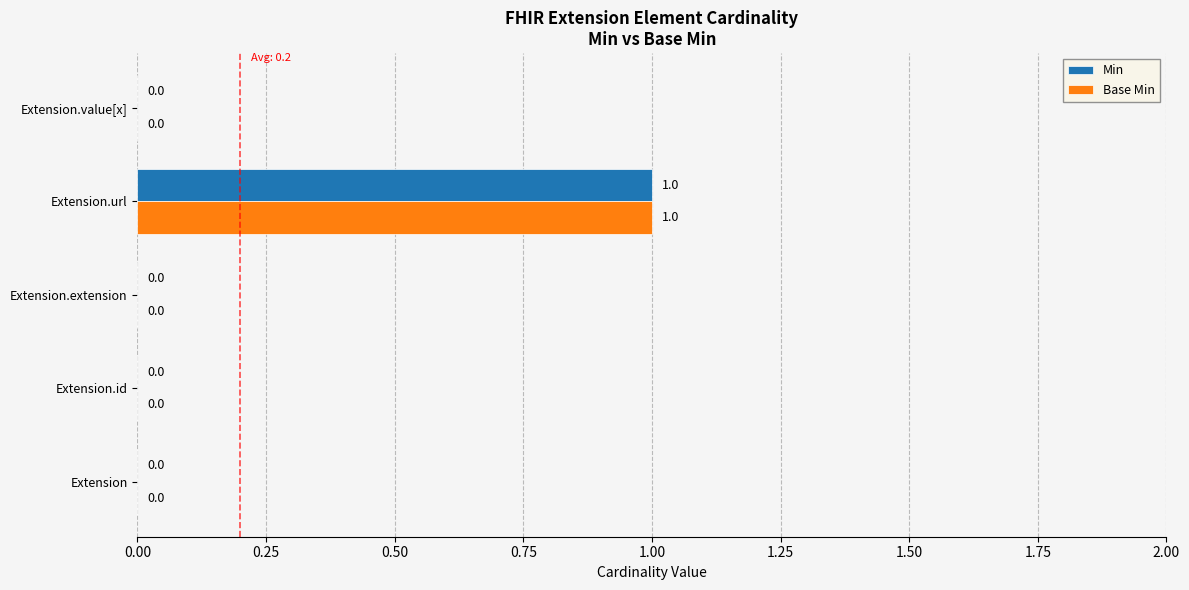

What is the greatest value displayed?

1